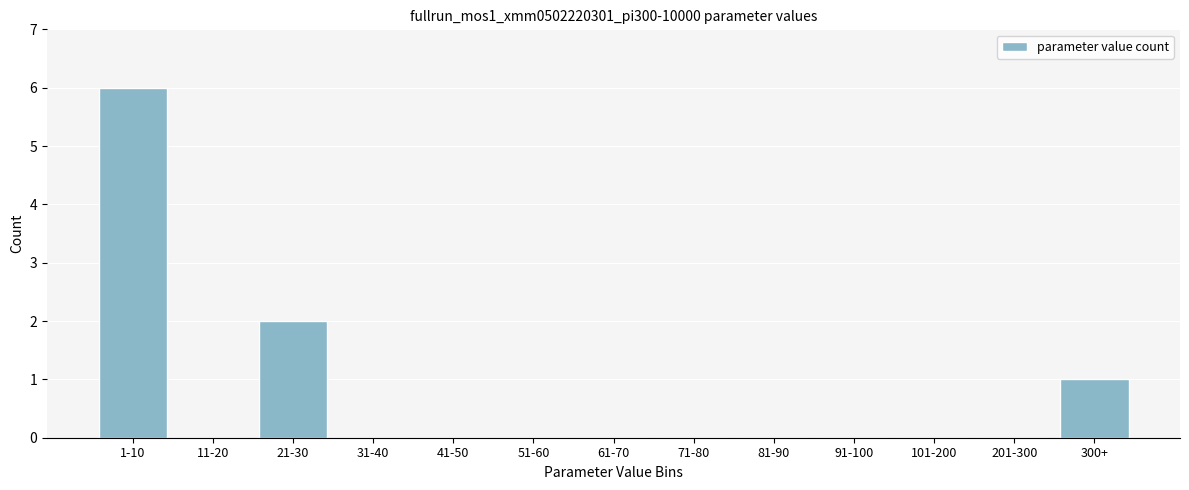

Reading left to right, what are all the values shown in this chart?

1-10=6	11-20=0	21-30=2	31-40=0	41-50=0	51-60=0	61-70=0	71-80=0	81-90=0	91-100=0	101-200=0	201-300=0	300+=1